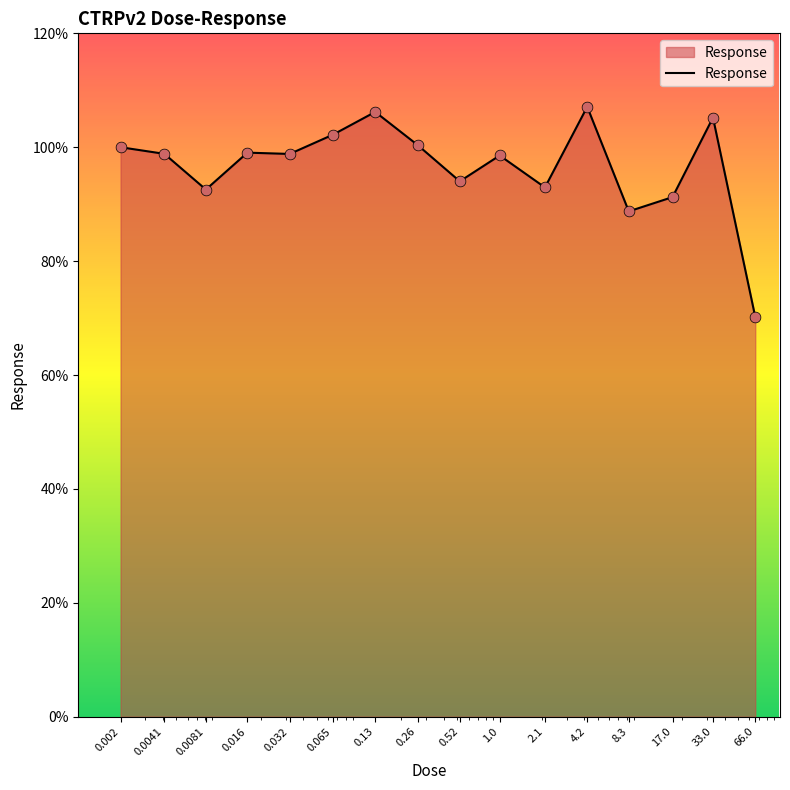

What is the minimum value shown in the chart?

70.2